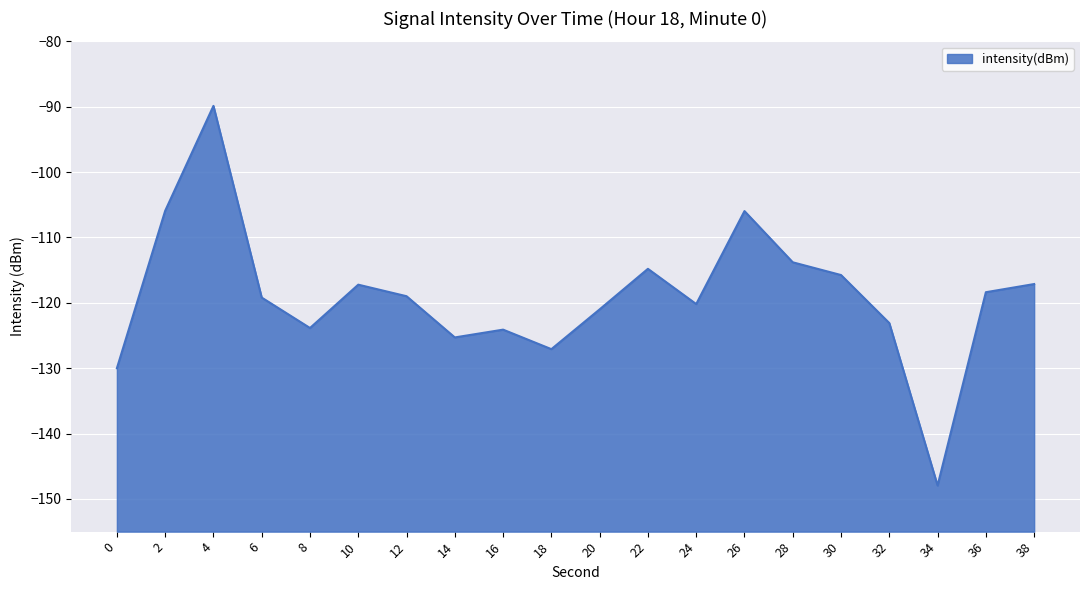

Rank the categories by value from highest to lowest.

4, 2, 26, 28, 22, 30, 38, 10, 36, 12, 6, 24, 20, 32, 8, 16, 14, 18, 0, 34